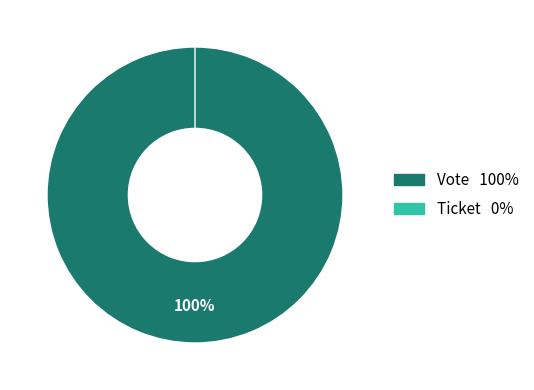

True or false: Ticket accounts for 0% of the total.

True